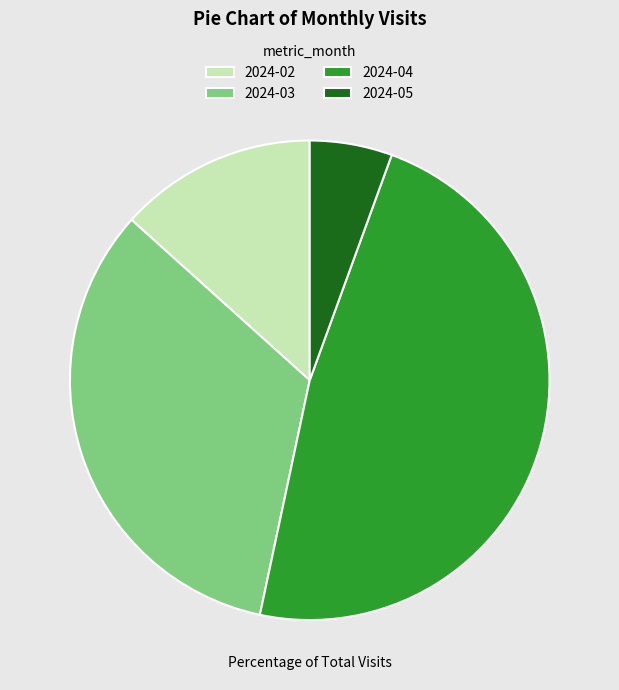

Rank the categories by value from highest to lowest.

2024-04, 2024-03, 2024-02, 2024-05